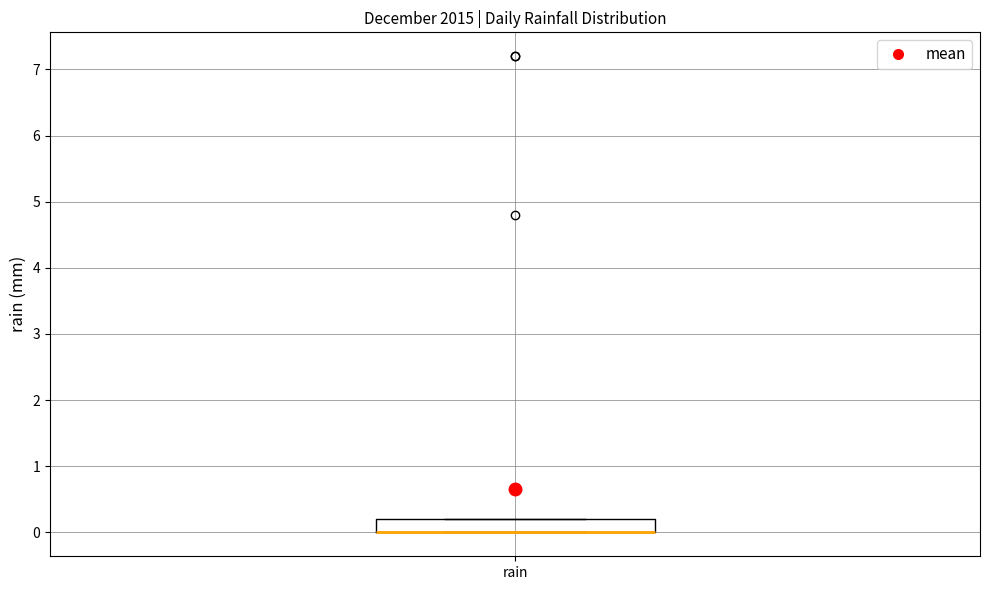

Read this box plot against the y-axis: the position of the median line, the range covered by the box, and the ends of both whiskers. The values are not printed on the chart, so give them approximately, as read against the axis.

median 0.0 (drawn on the box's lower edge), box 0.0 to 0.2, whiskers 0.0 to 0.2